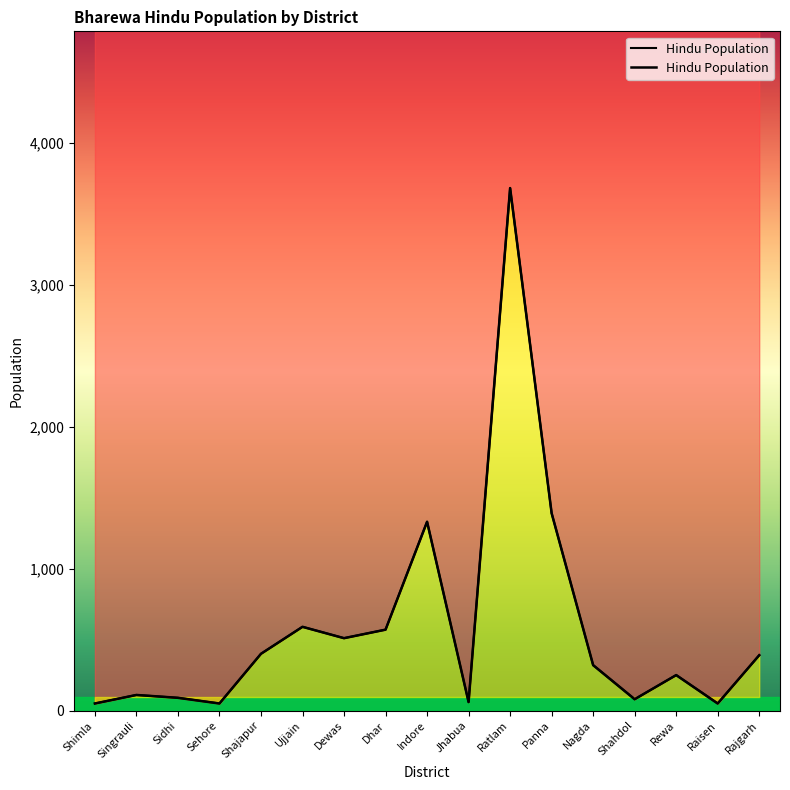

How many points are lower than both their immediate neighbors (excluding endpoints)?

5